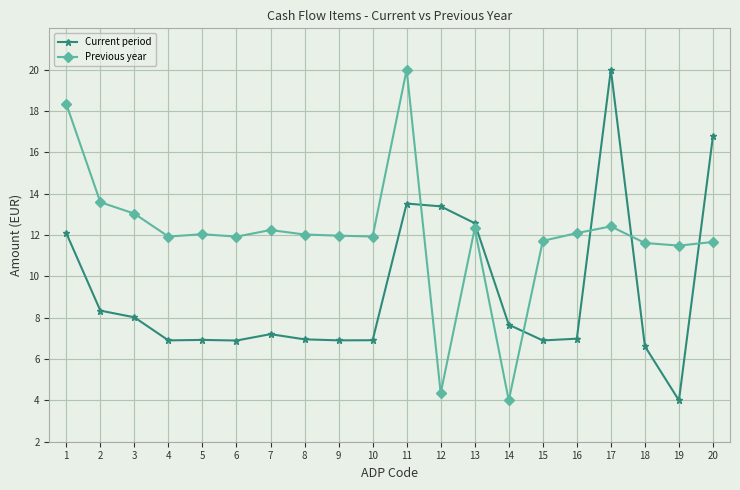

How many categories are shown in the chart?

20